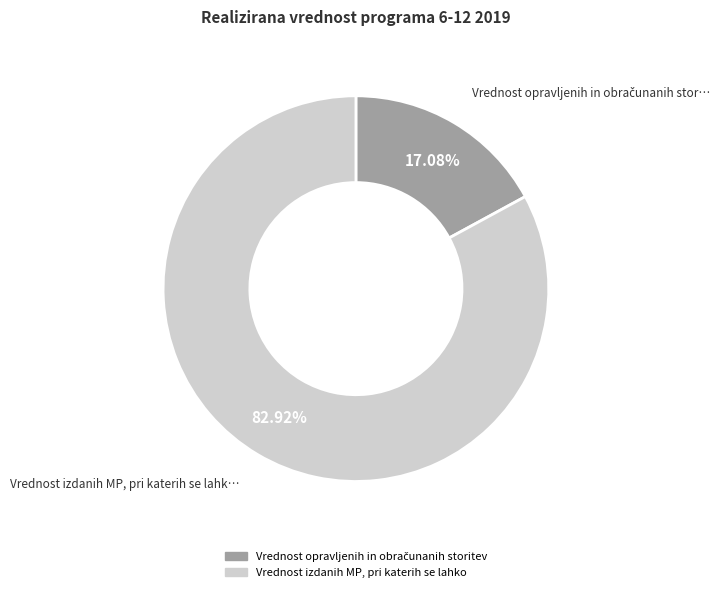

Is there a majority slice in this chart?

Yes